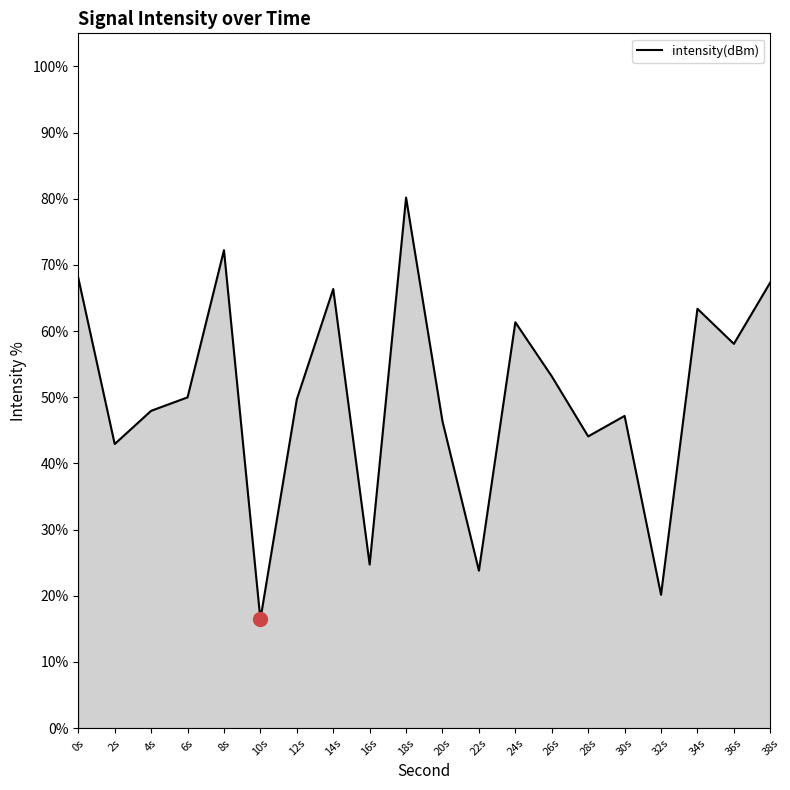

How many lines are shown in the chart?

1